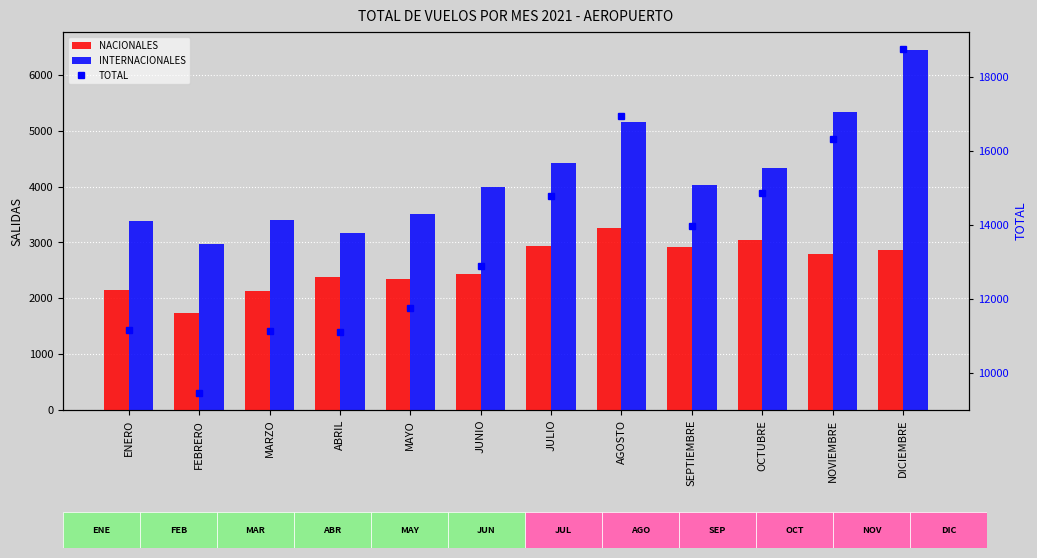

Reading right to left, extract all data points from this chart.

NACIONALES: 2861	2792	3050	2916	3254	2927	2426	2343	2388	2132	1733	2142
INTERNACIONALES: 6444	5329	4339	4026	5164	4419	3988	3517	3164	3405	2980	3378
TOTAL: 18739	16306	14853	13982	16940	14789	12884	11746	11123	11137	9471	11160